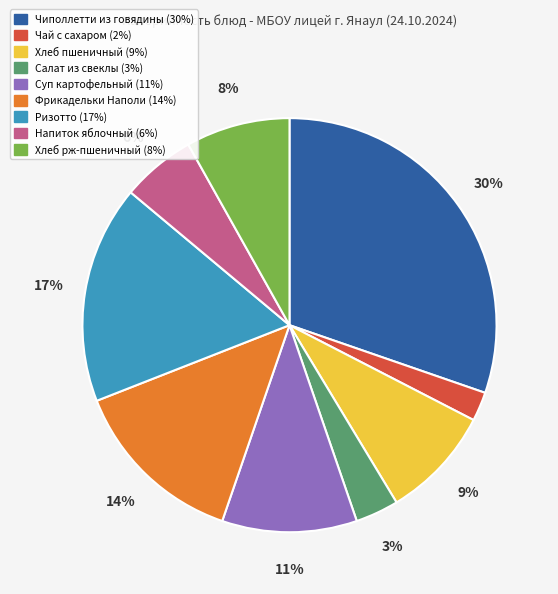

What is the largest slice in the pie chart?

Чиполлетти из говядины